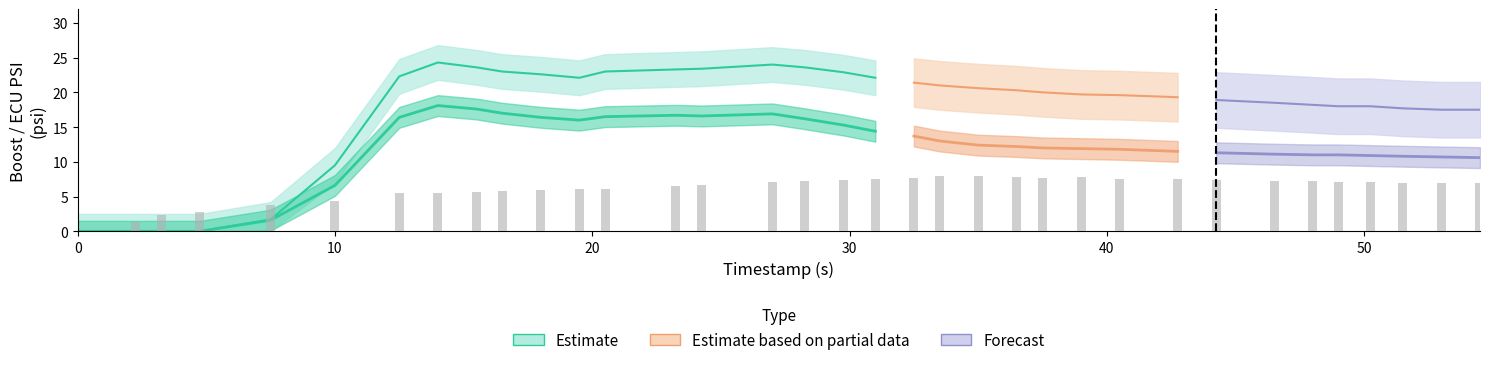

What is the maximum value shown in the chart?

24.3